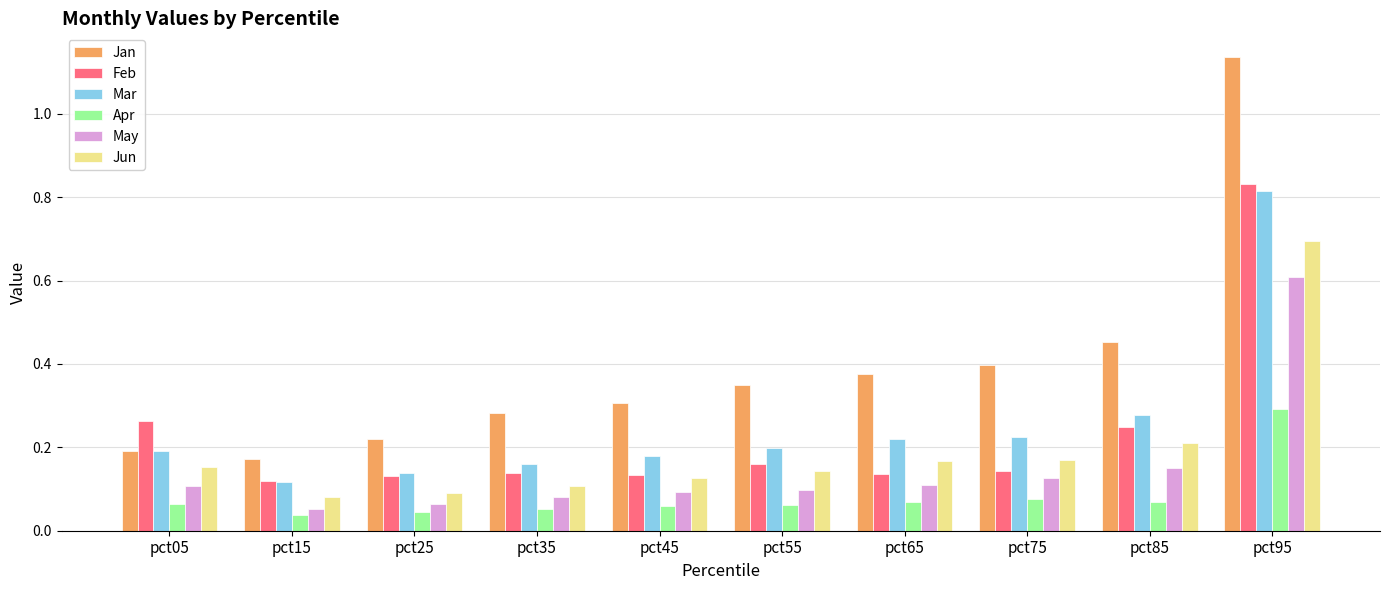

What is the sum of the Jan values at pct95 and pct15?

1.3